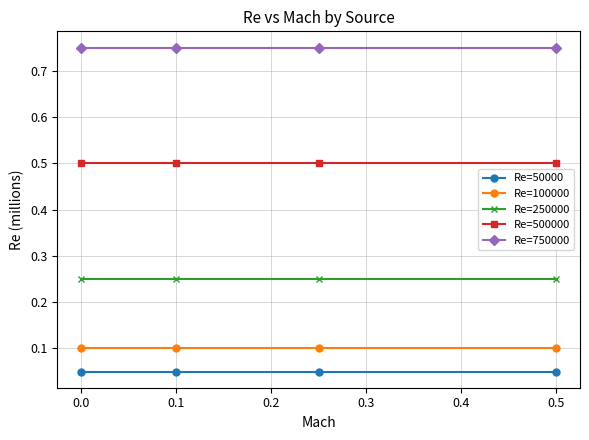

What are all the series names shown in the legend?

Re=50000, Re=100000, Re=250000, Re=500000, Re=750000